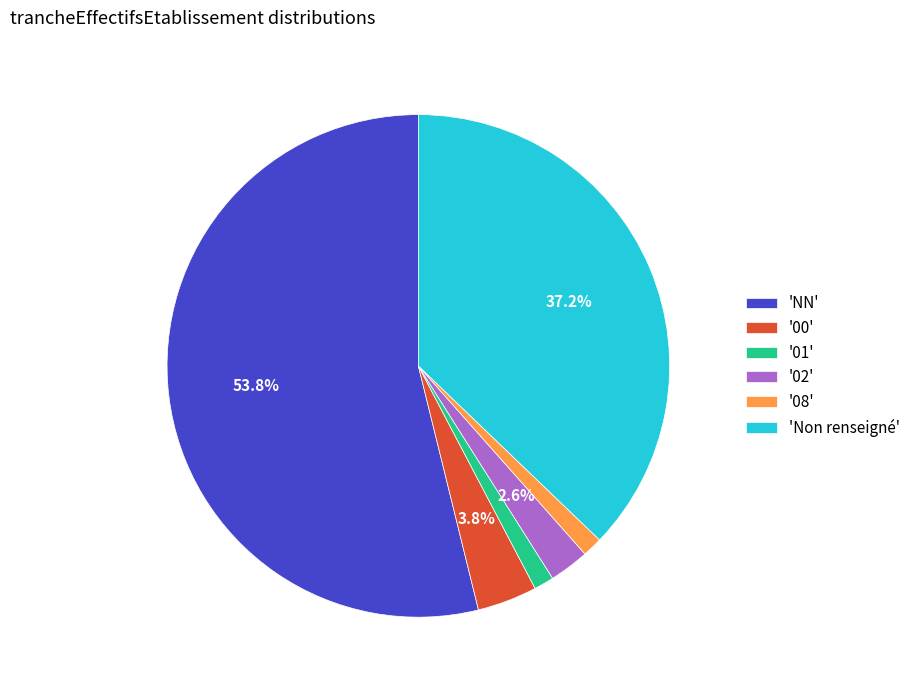

Which category has the biggest portion of the pie?

'NN'